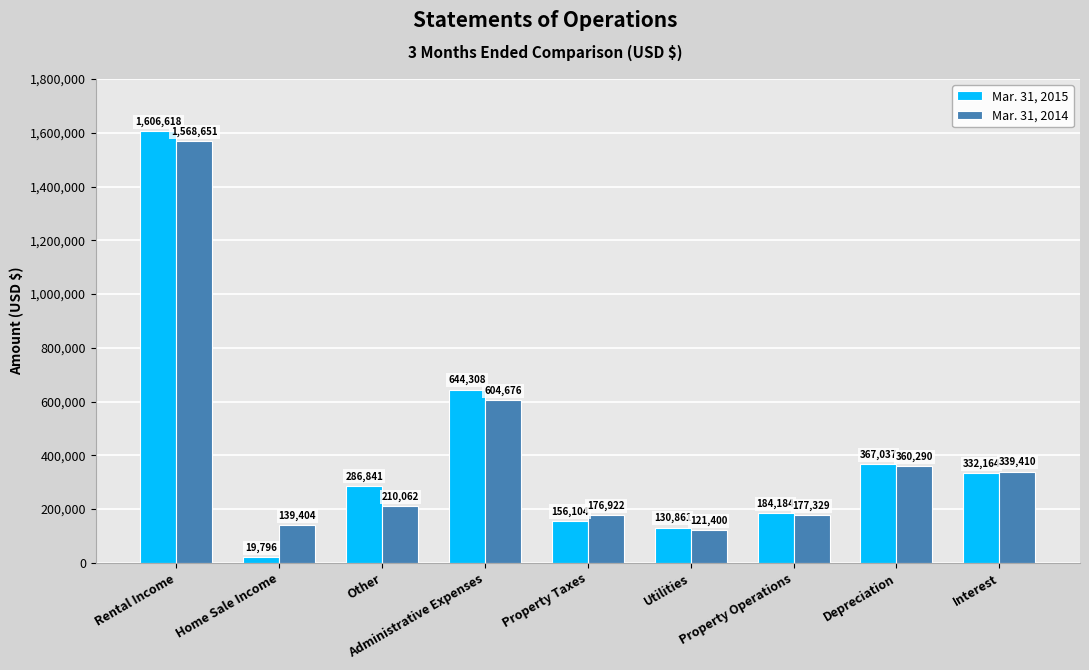

What is the difference between the maximum and minimum values in the Mar. 31, 2014 series?

1447251